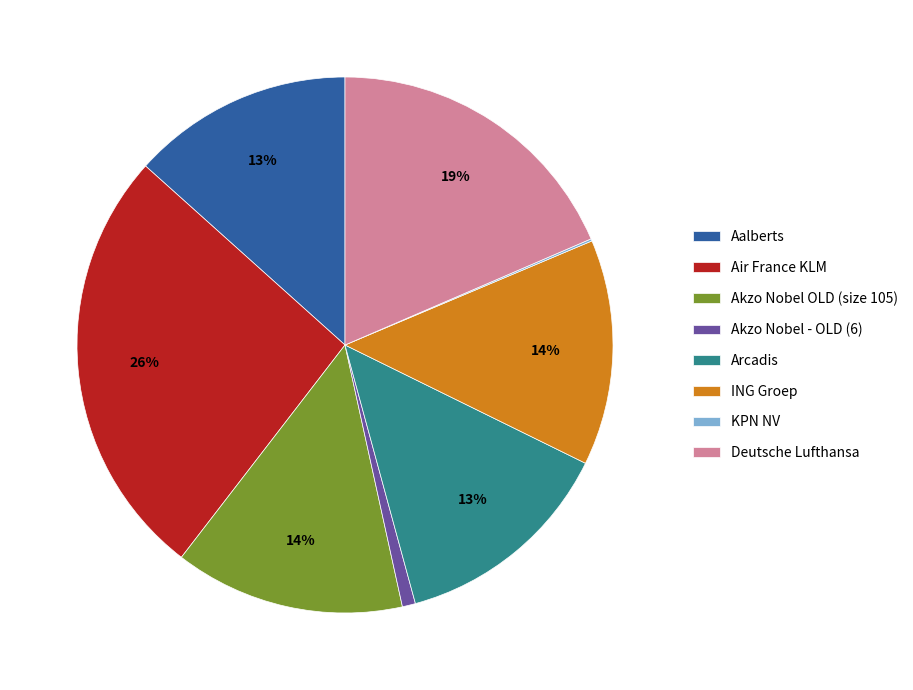

Is there a majority slice in this chart?

No